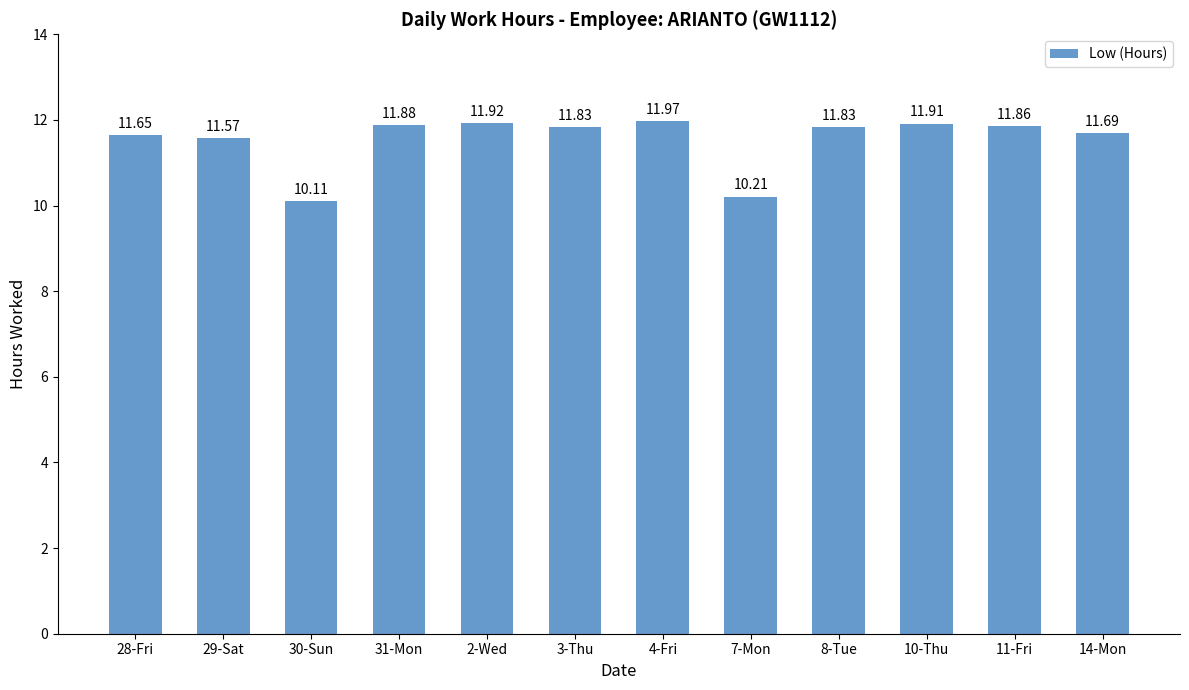

What is the sum of all values?

138.4